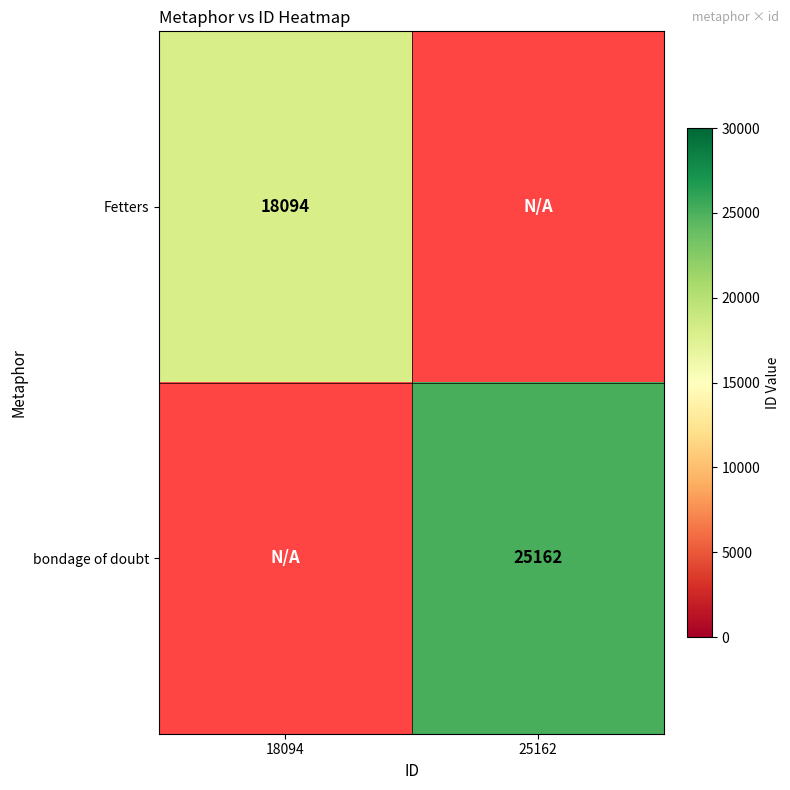

The value of bondage of doubt at 25162 is 25162. True or false?

True